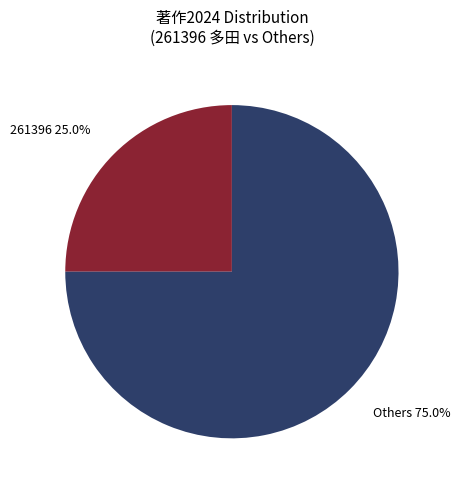

Count the number of slices in the pie.

2